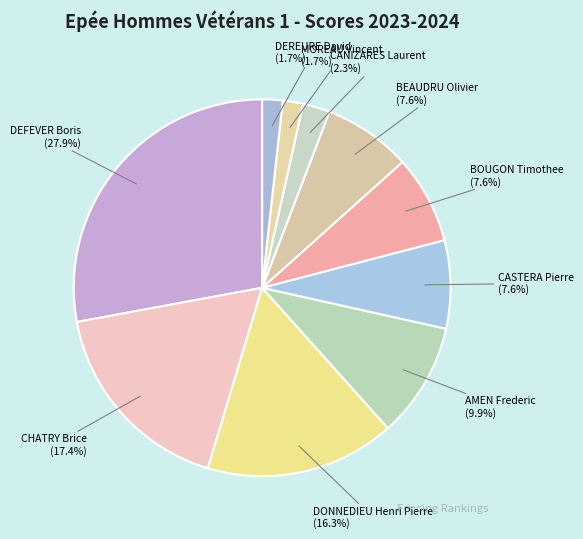

What is the total percentage of DEFEVER Boris (27.9%) and BOUGON Timothee (7.6%)?

35.5%